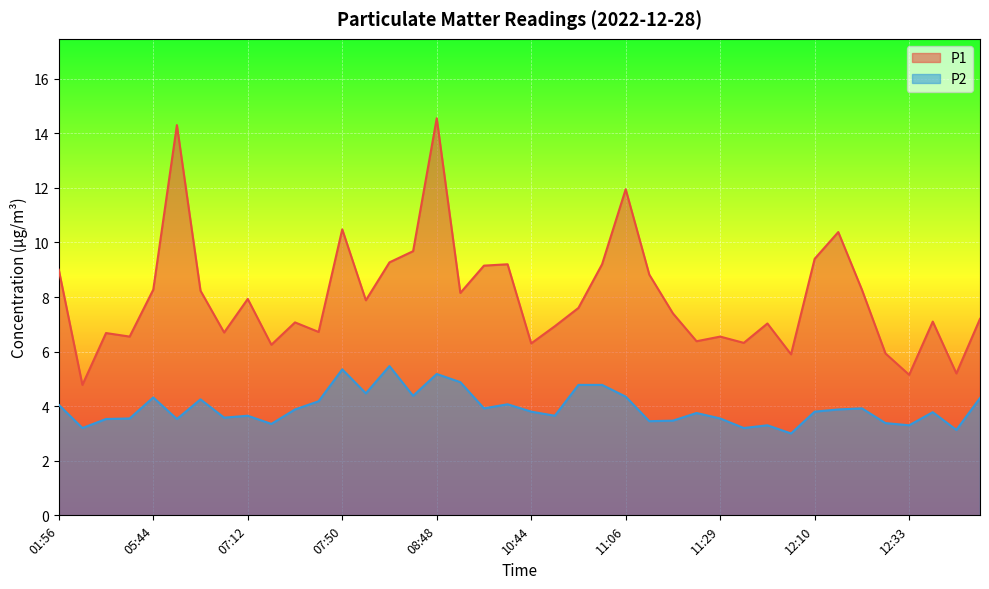

List the labels in order of P2 value, largest first.

08:23, 07:50, 08:48, 08:54, 10:55, 11:01, 08:10, 08:29, 11:06, 05:44, 13:10, 06:54, 07:37, 10:38, 01:56, 10:13, 12:22, 07:31, 12:16, 10:44, 12:10, 12:52, 11:23, 07:12, 10:49, 07:06, 03:00, 11:29, 02:08, 06:48, 11:18, 11:12, 12:27, 07:25, 11:46, 12:33, 02:02, 11:34, 12:58, 11:52